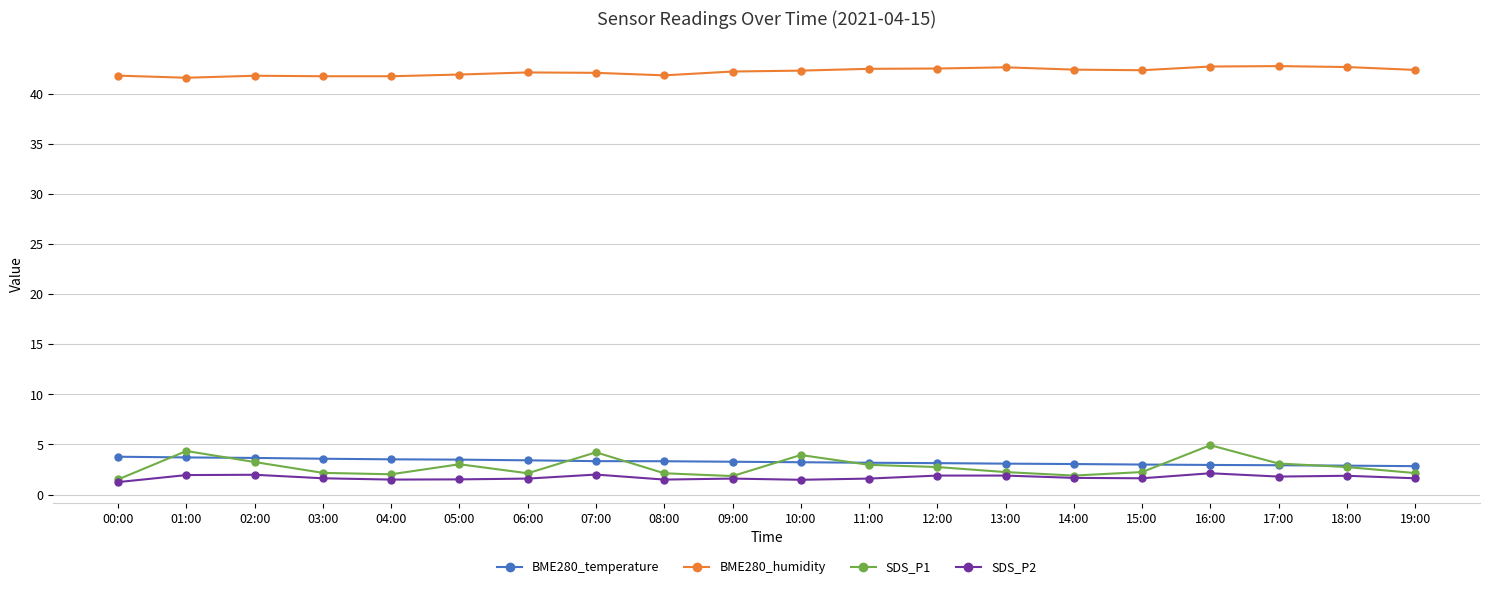

What is the greatest value displayed?

42.7